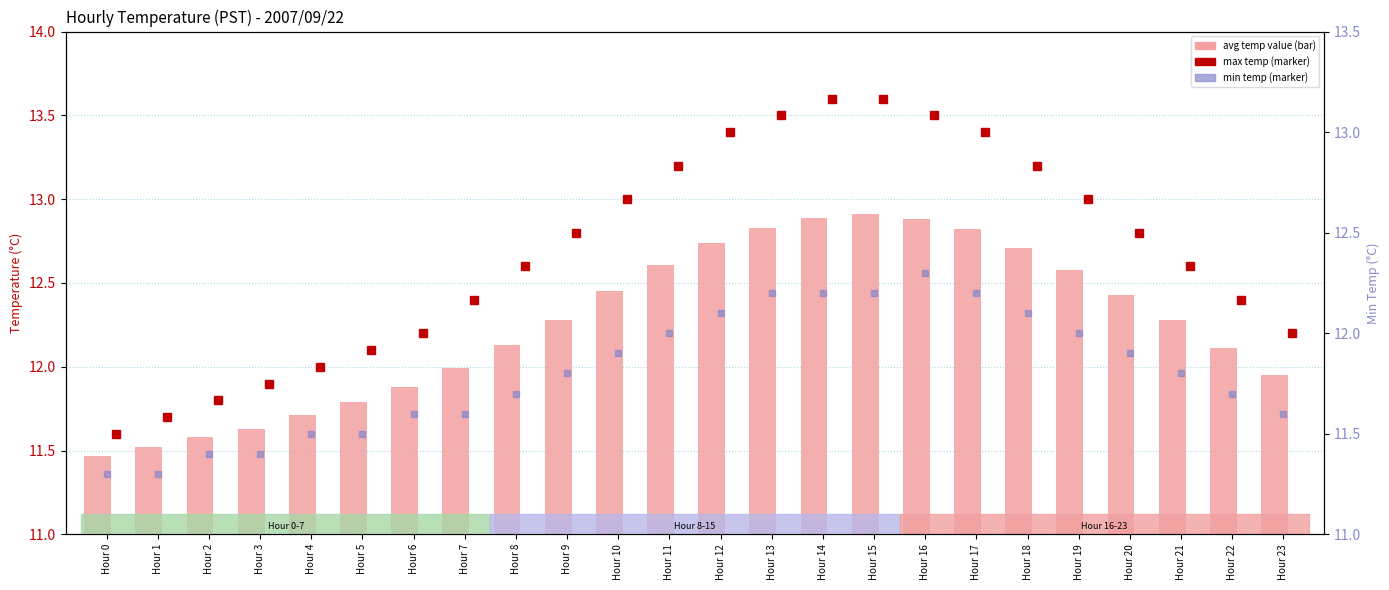

What is the difference between the maximum and minimum values?

1.4